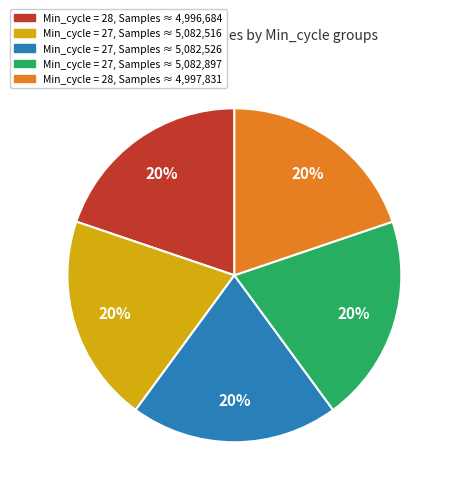

How many segments does this pie chart have?

5